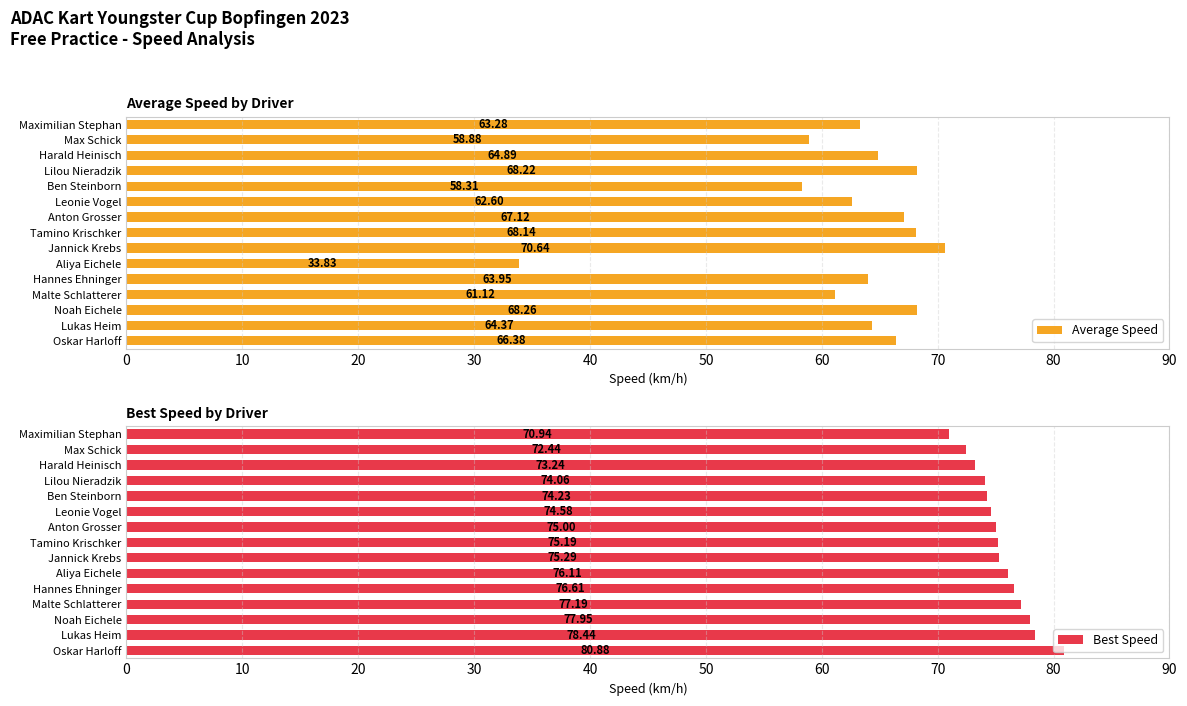

How many categories are shown in the chart?

15